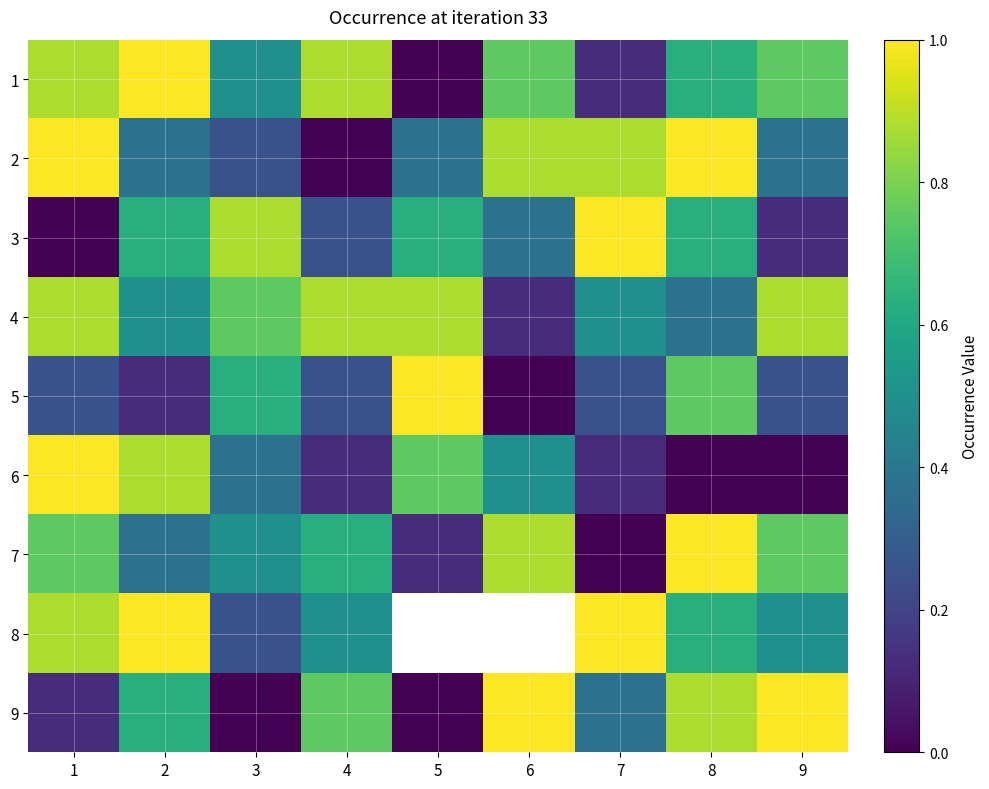

How many 4 values are between 0 and 1?

9